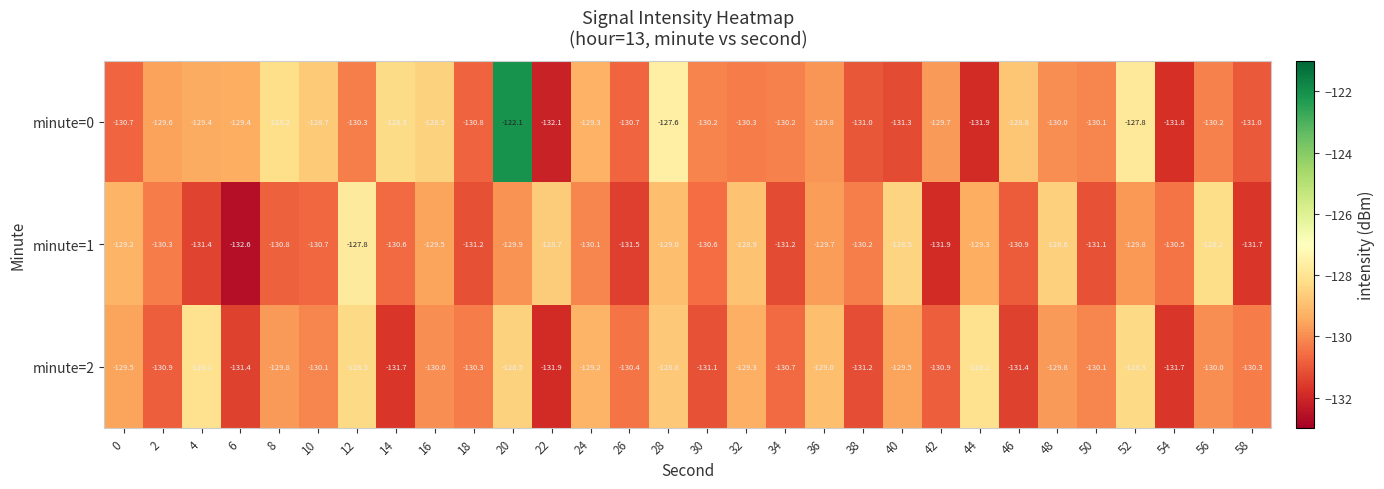

How many distinct data groups are displayed?

3